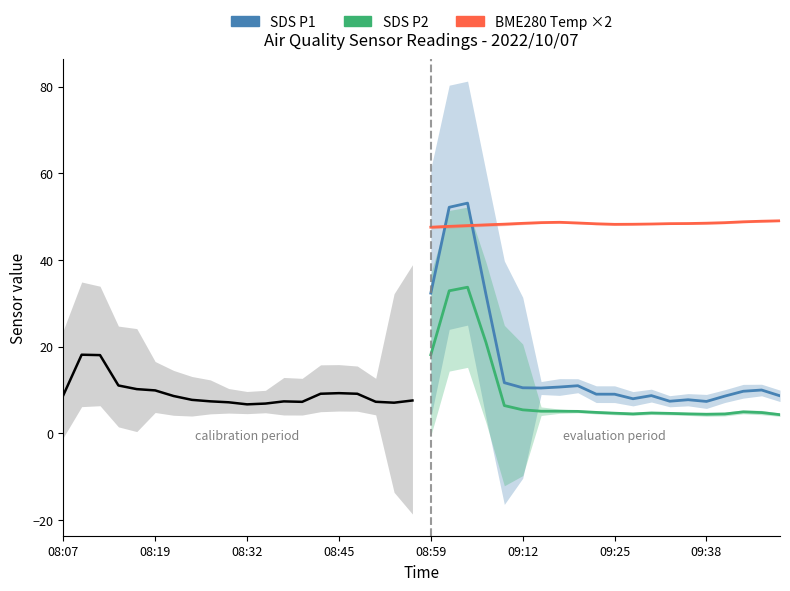

The SDS P2 series shows 7.5 at 8. True or false?

False